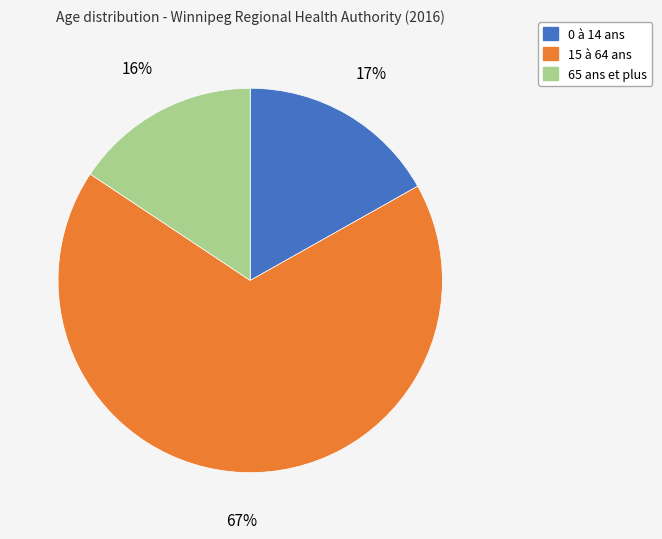

How many segments does this pie chart have?

3